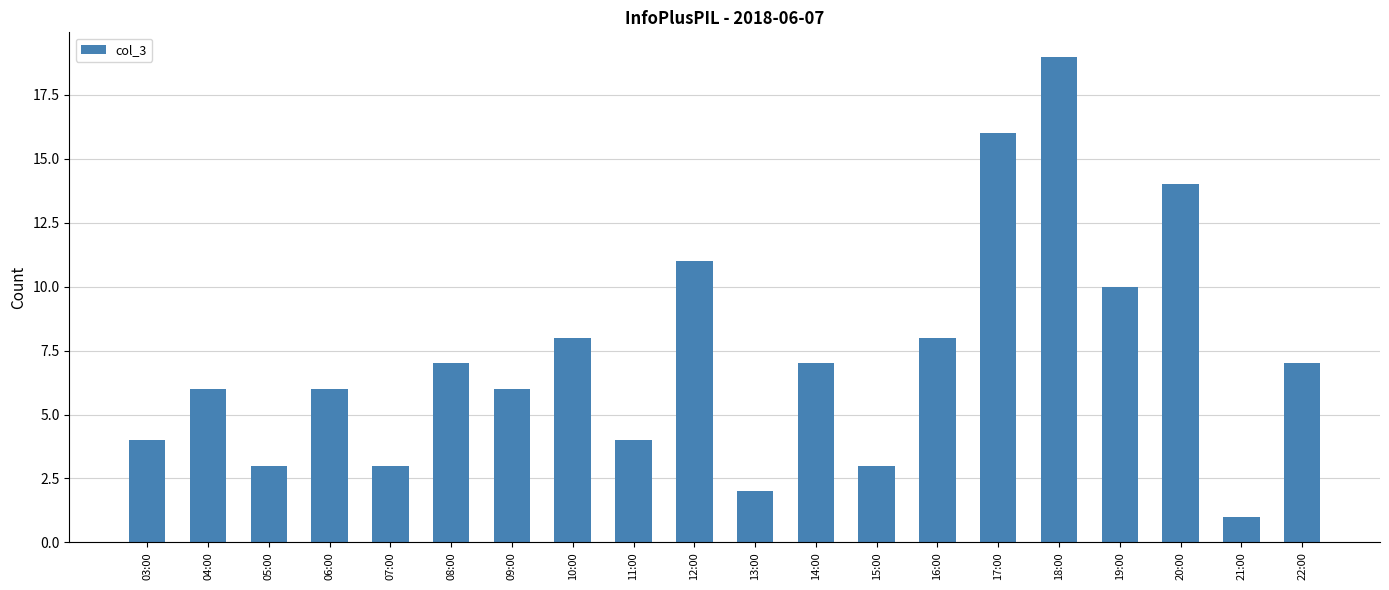

Approximately how many times larger is the value at 21:00 compared to 13:00?

0.5